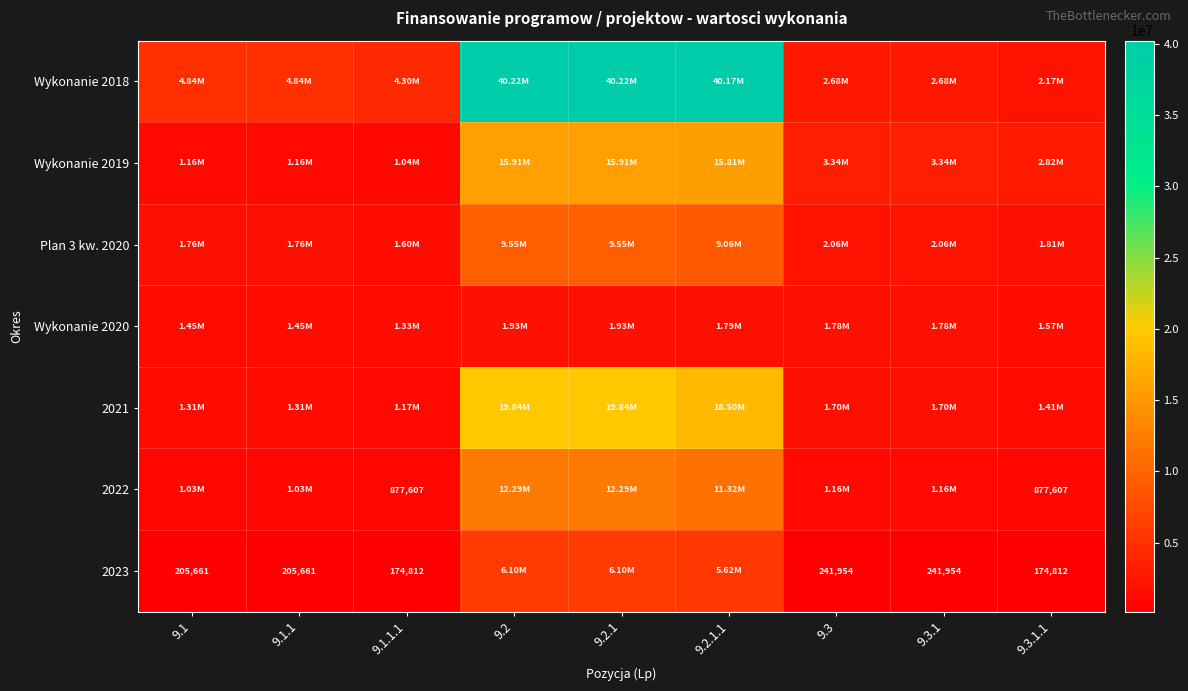

Where is 2022 nearest to the value 6582669?

9.2.1.1